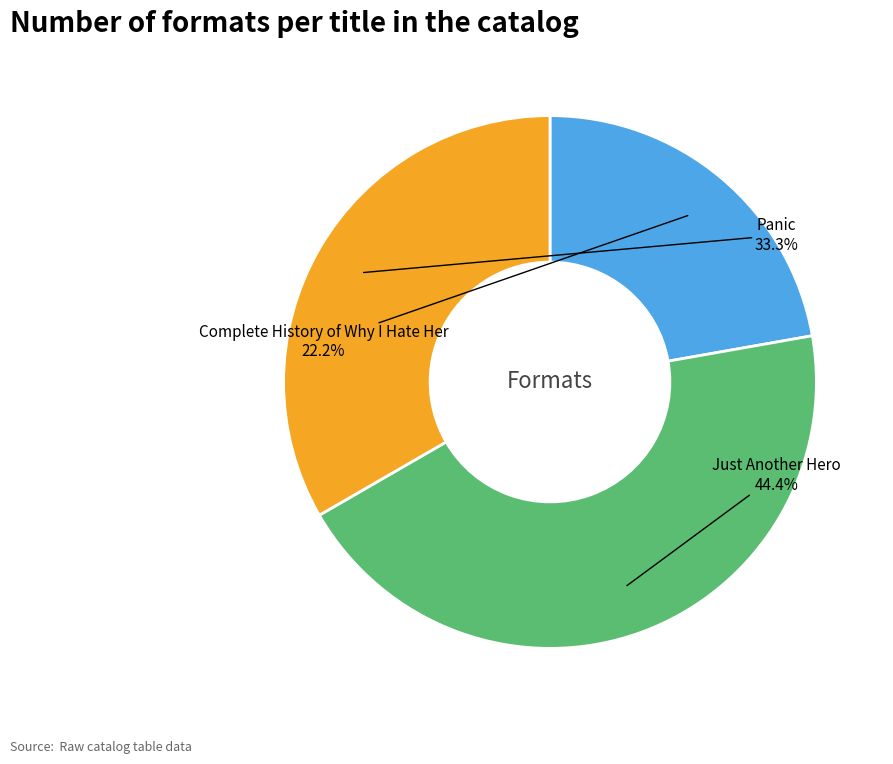

What is the smallest slice in the pie chart?

Complete History of Why I Hate Her